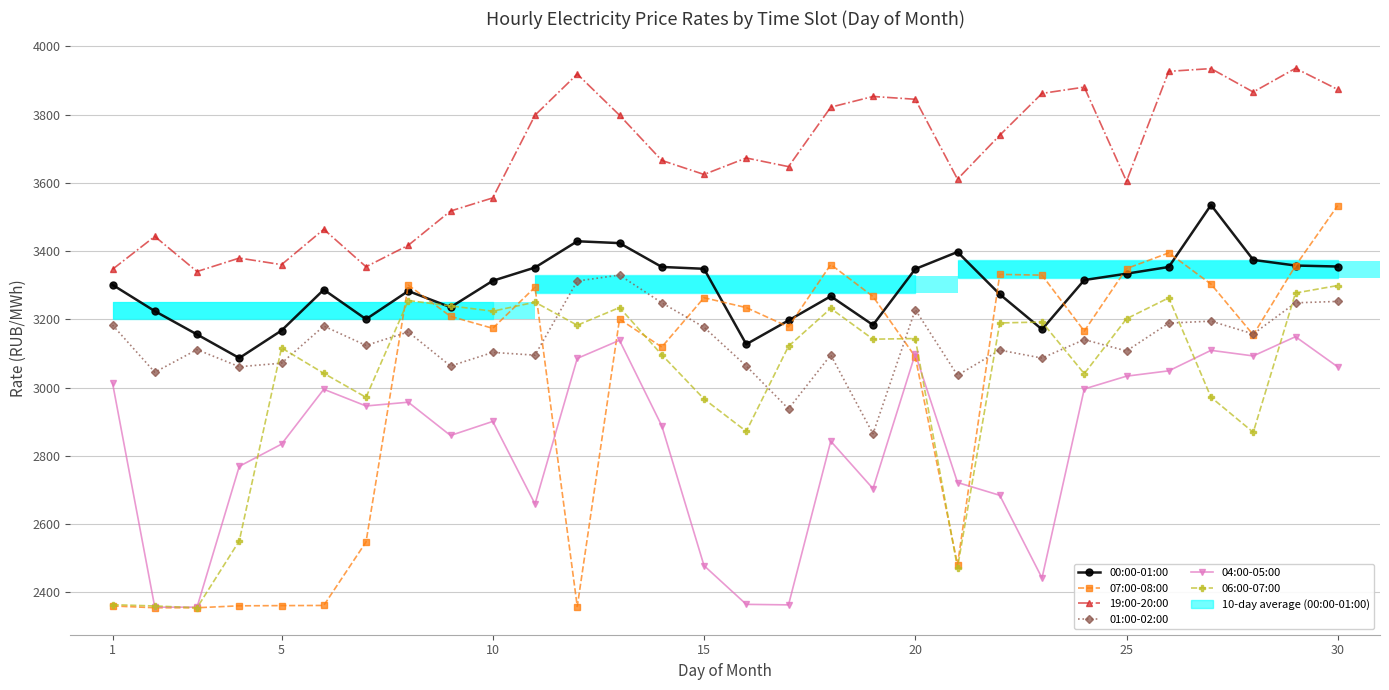

How many distinct data groups are displayed?

6